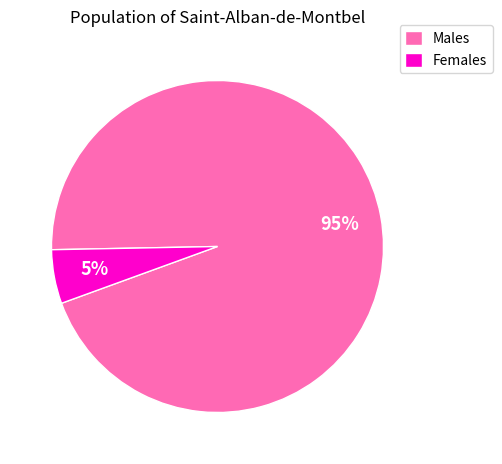

How many slices are in this pie chart?

2